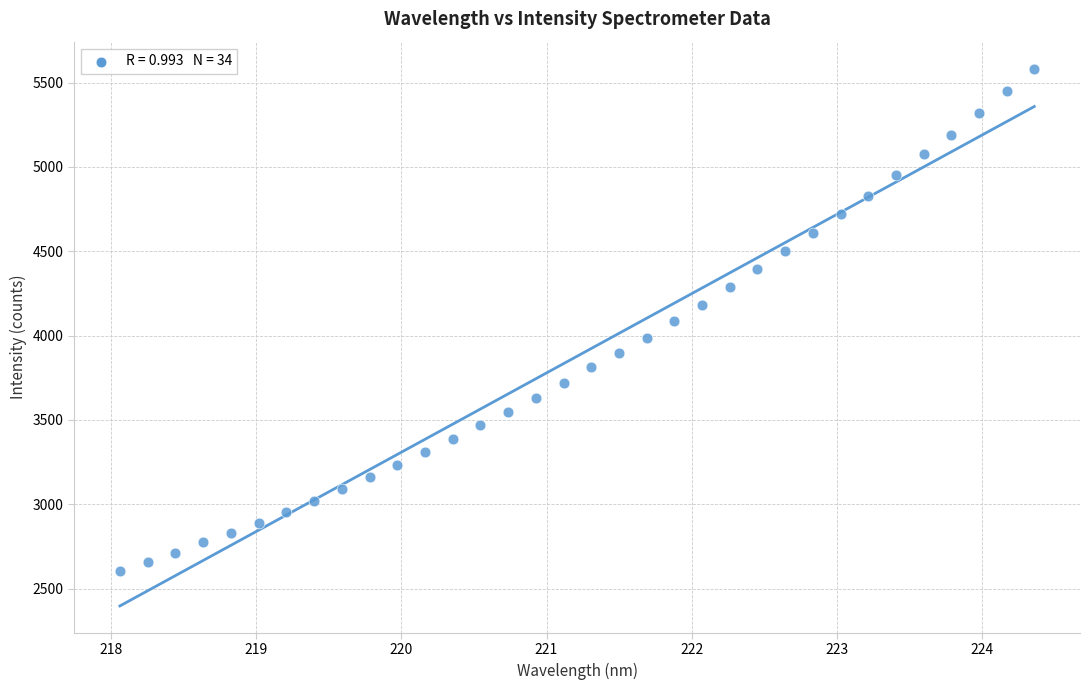

What is the range of X values (max minus min)?

6.3